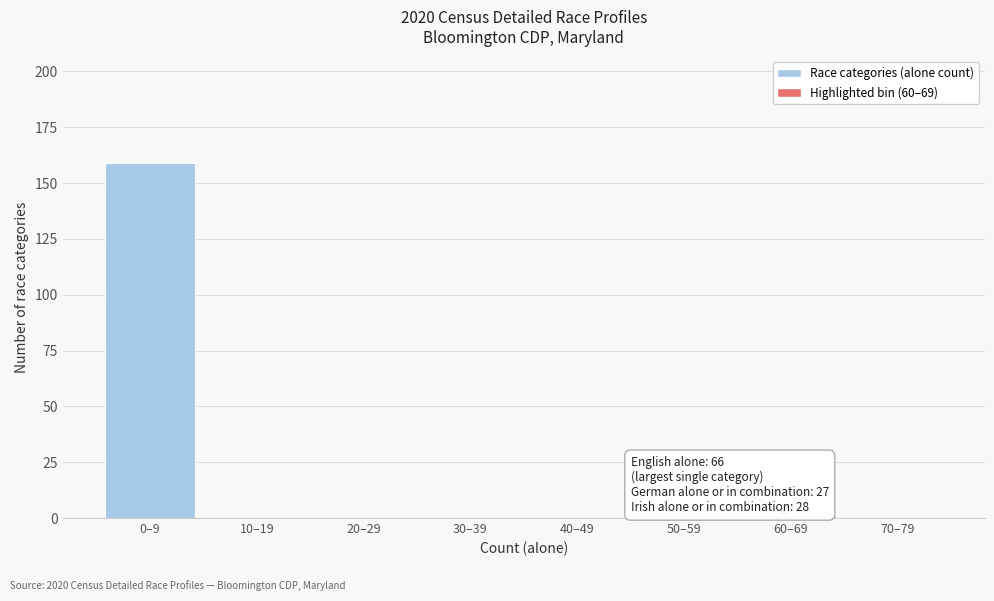

Reading left to right, transcribe all the data shown in this chart.

0–9=159	10–19=0	20–29=0	30–39=0	40–49=0	50–59=0	60–69=1	70–79=0